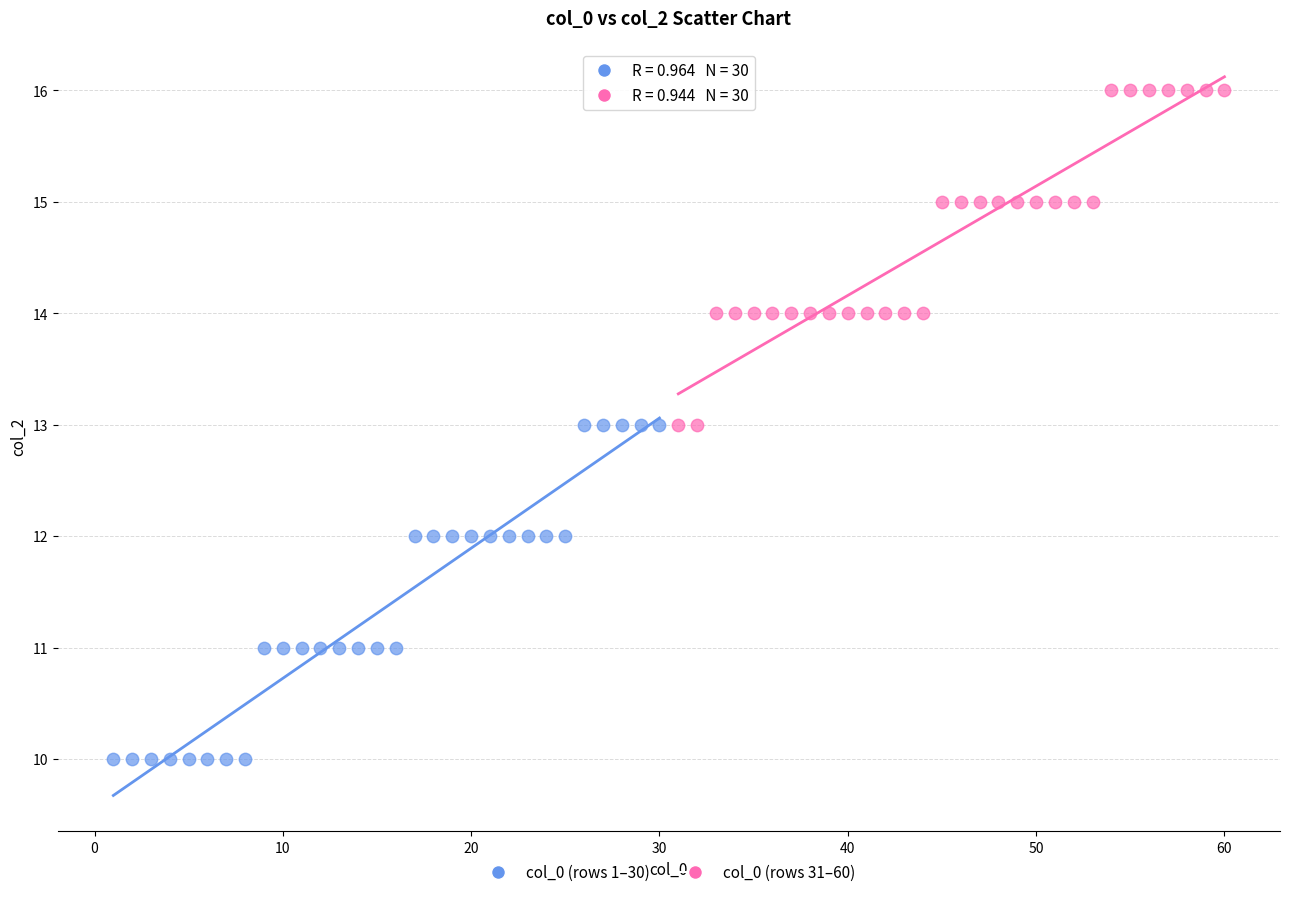

Which series contains the highest Y value?

col_0 (rows 31–60)